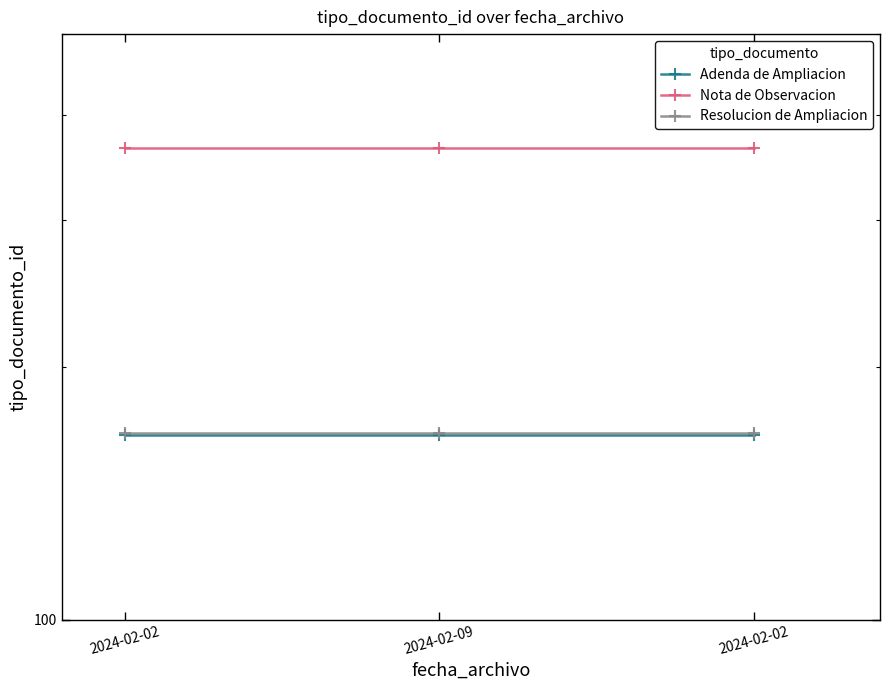

True or false: Nota de Observacion has a value of 366 at 2024-02-09.

True